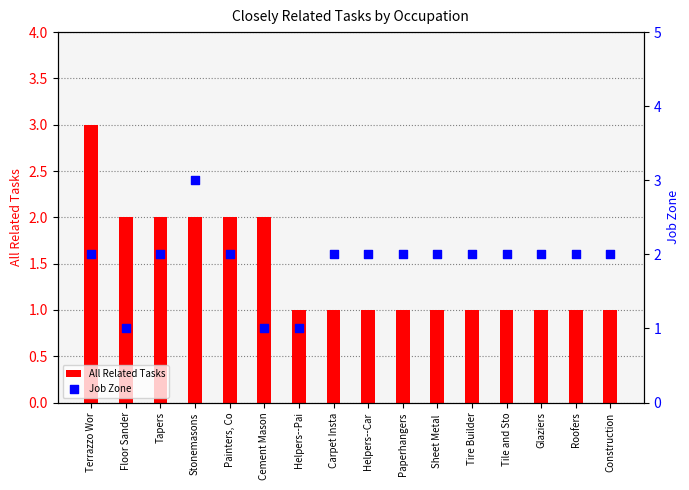

Which series reaches the maximum Y coordinate?

All Related Tasks